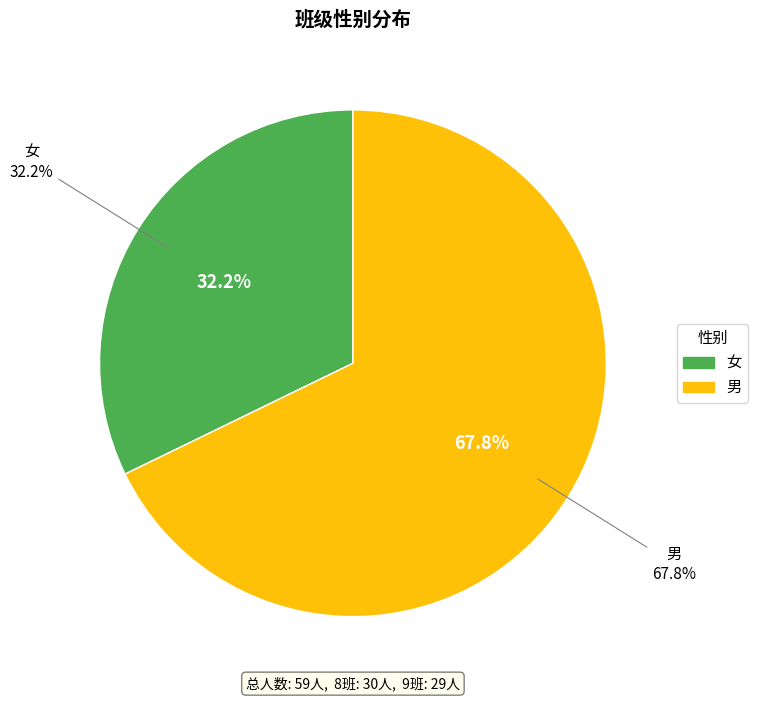

Which slice represents more than half of the pie?

男